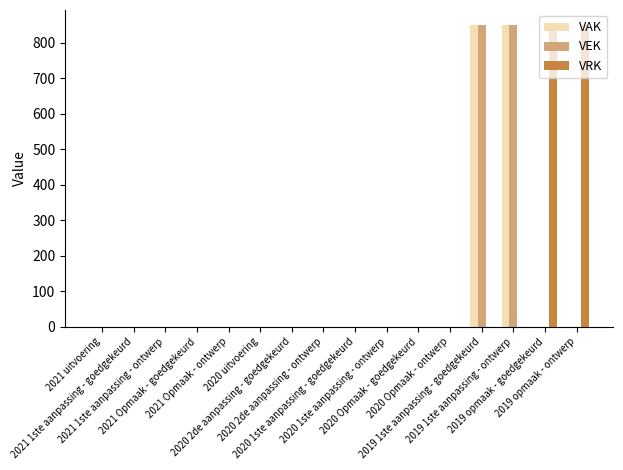

Reading left to right, what are all the values shown in this chart?

VAK: 0	0	0	0	0	0	0	0	0	0	0	0	850	850	0	0
VEK: 0	0	0	0	0	0	0	0	0	0	0	0	850	850	0	0
VRK: 0	0	0	0	0	0	0	0	0	0	0	0	0	0	850	850